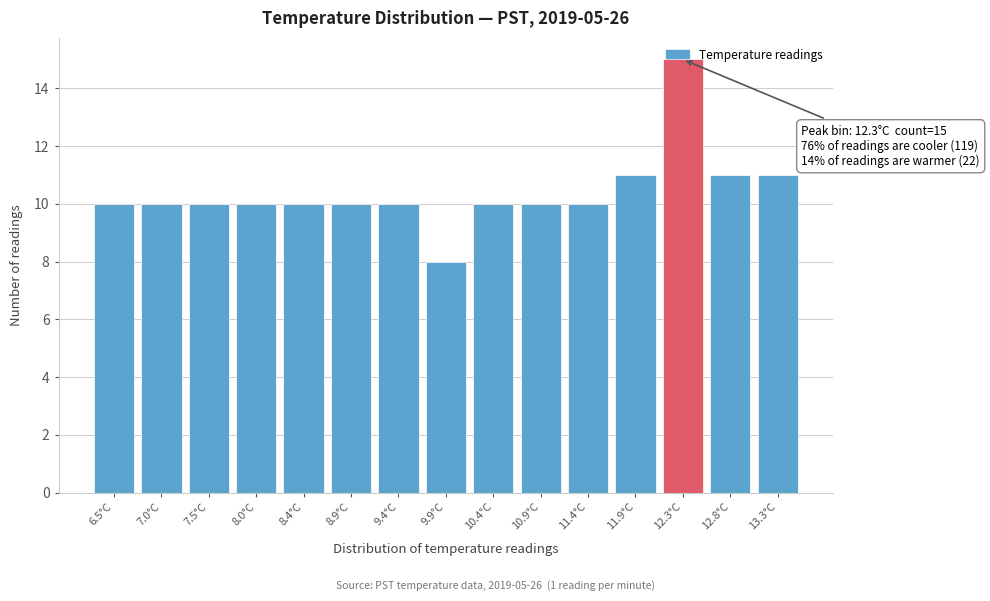

Which category has the highest value across all series?

12.3°C